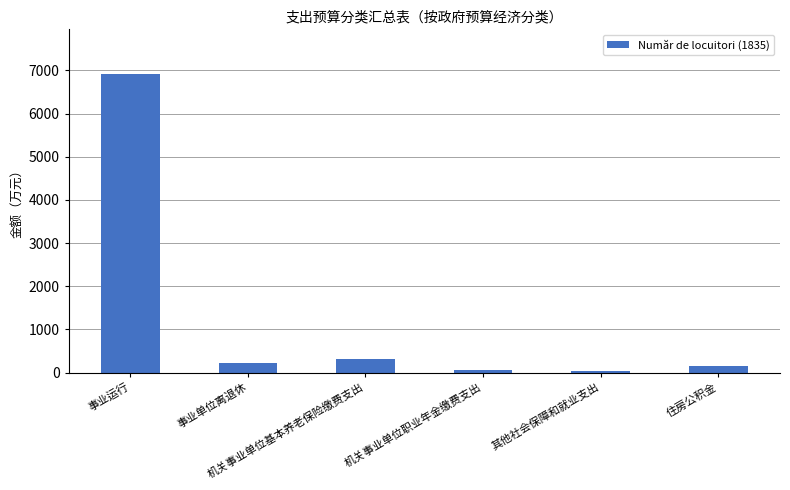

Does the chart contain stacked bars?

No